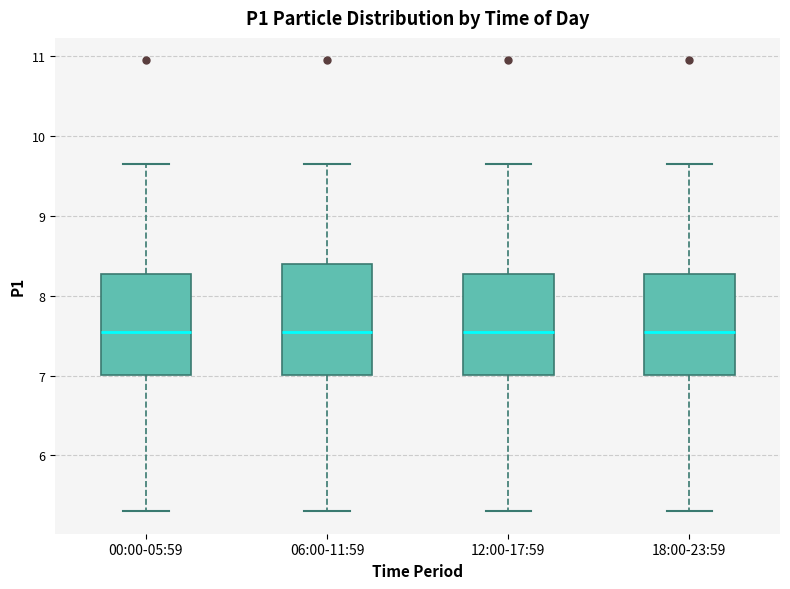

Comparing the boxes themselves (not the whiskers), which one is the tallest?

06:00-11:59